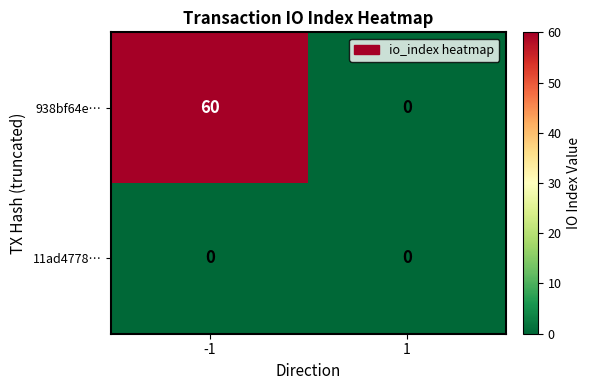

What value does the 938bf64e… series have at -1?

60